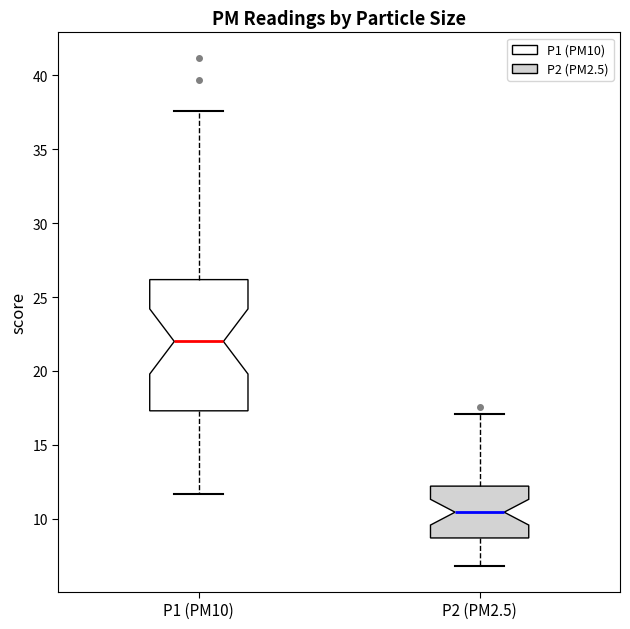

Reading left to right, transcribe this box plot: for each box, give where its median line is, the range the box spans, and where its two whiskers end, as read against the y-axis. The values are not printed on the chart, so give them approximately, as read against the axis.

P1 (PM10): median 22.0, box 17.5 to 26.0, whiskers 11.5 to 37.5
P2 (PM2.5): median 10.5, box 8.5 to 12.0, whiskers 7.0 to 17.0